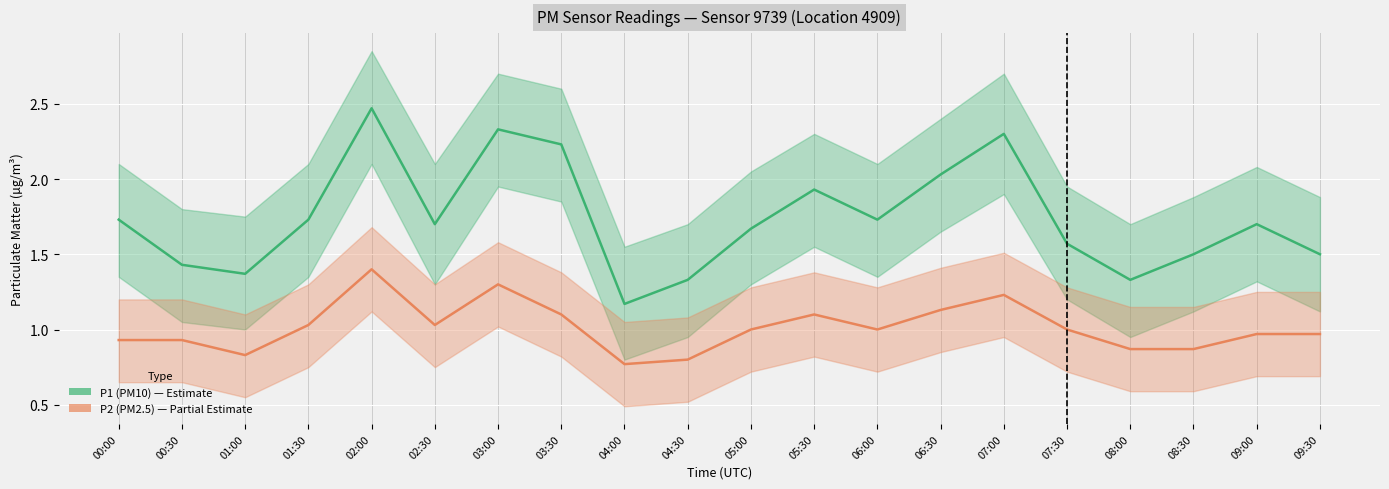

At which category does P2 (PM2.5) reach its first local valley?

01:00